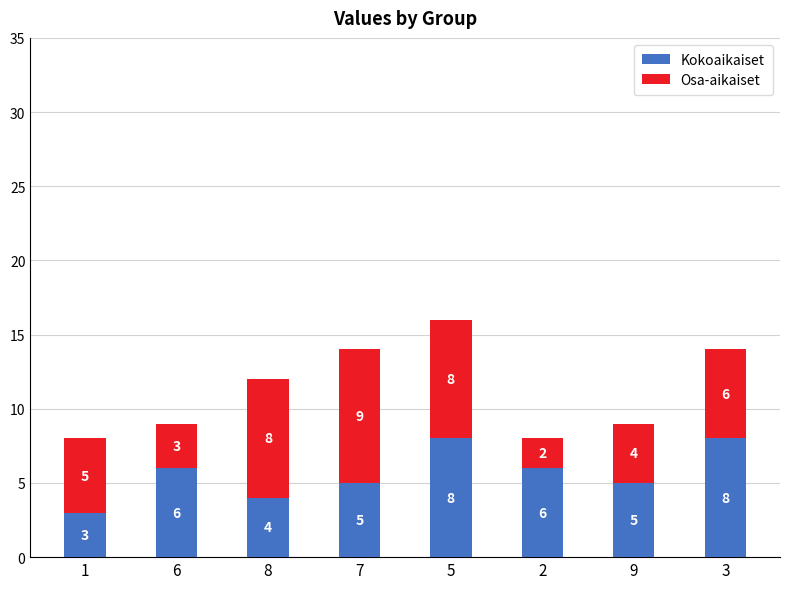

How many data points does each series have?

8